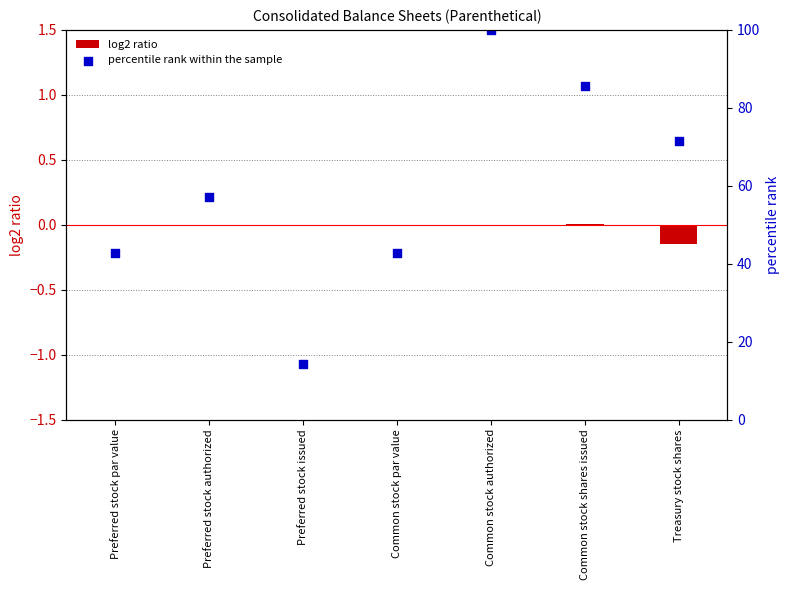

Which series has the largest total across all categories?

percentile rank within the sample